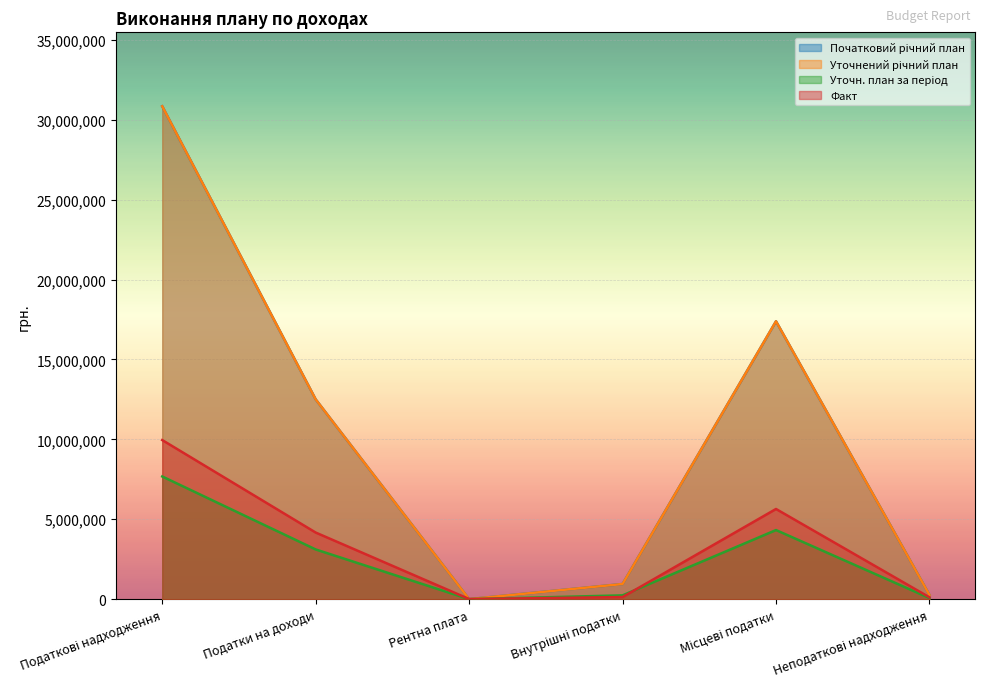

The value of Початковий річний план at Місцеві податки is 17386160.0. True or false?

True